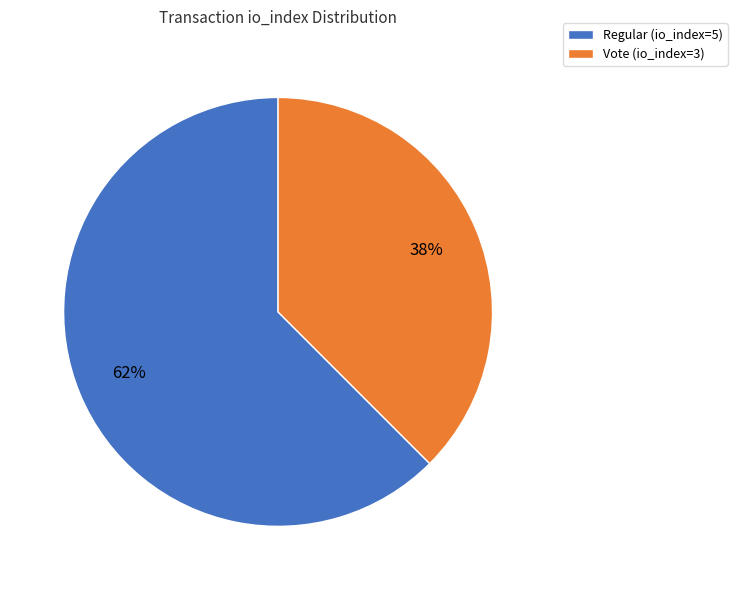

Which category accounts for the majority?

Regular (io_index=5)